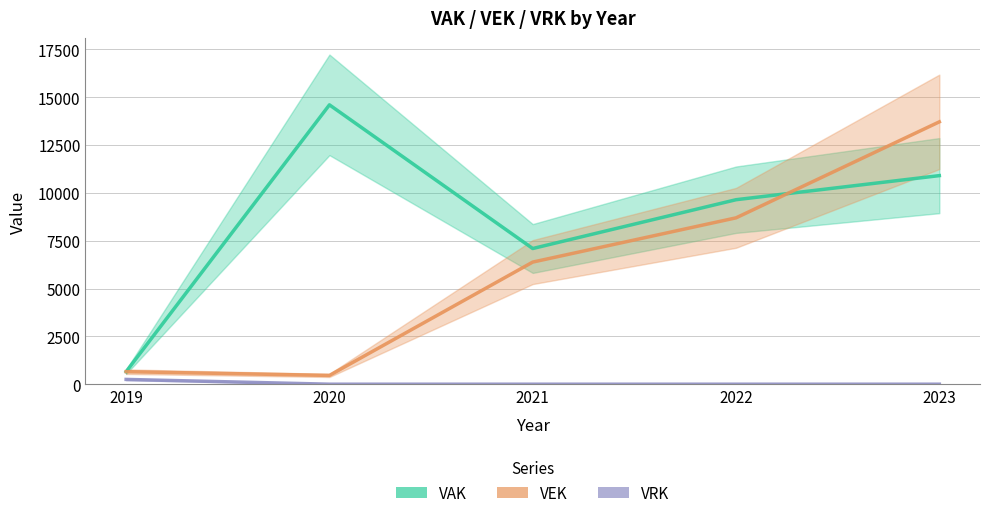

What are all the series names shown in the legend?

VAK, VEK, VRK